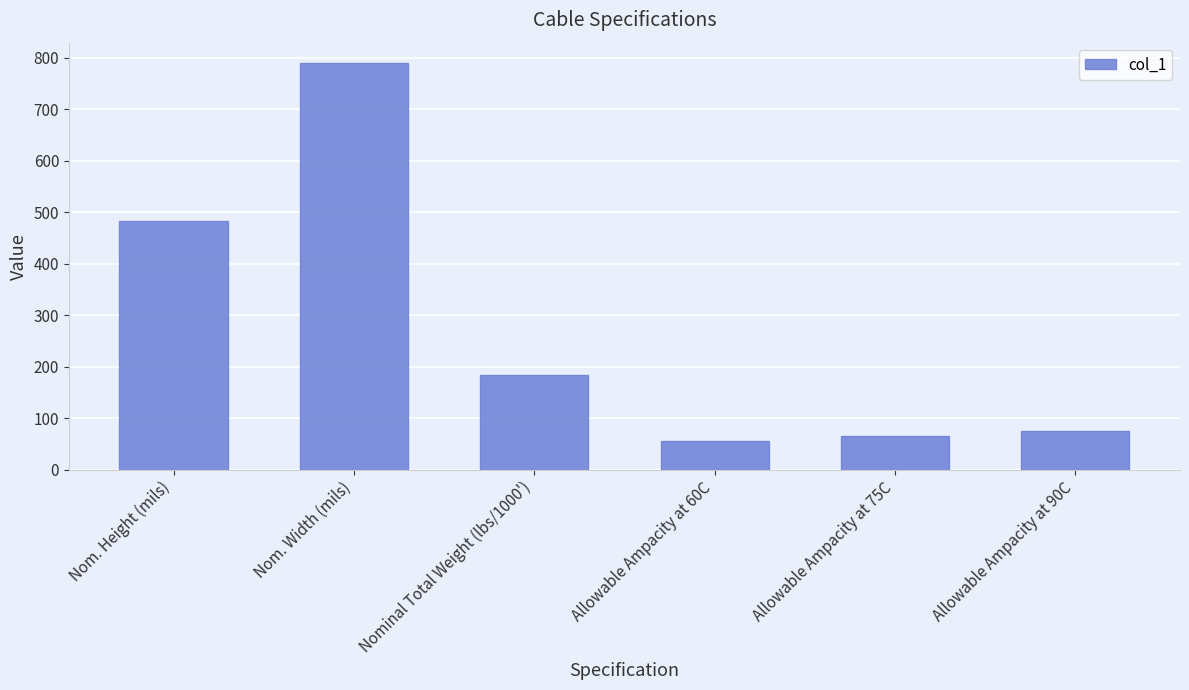

Which category has the highest value across all series?

Nom. Width (mils)